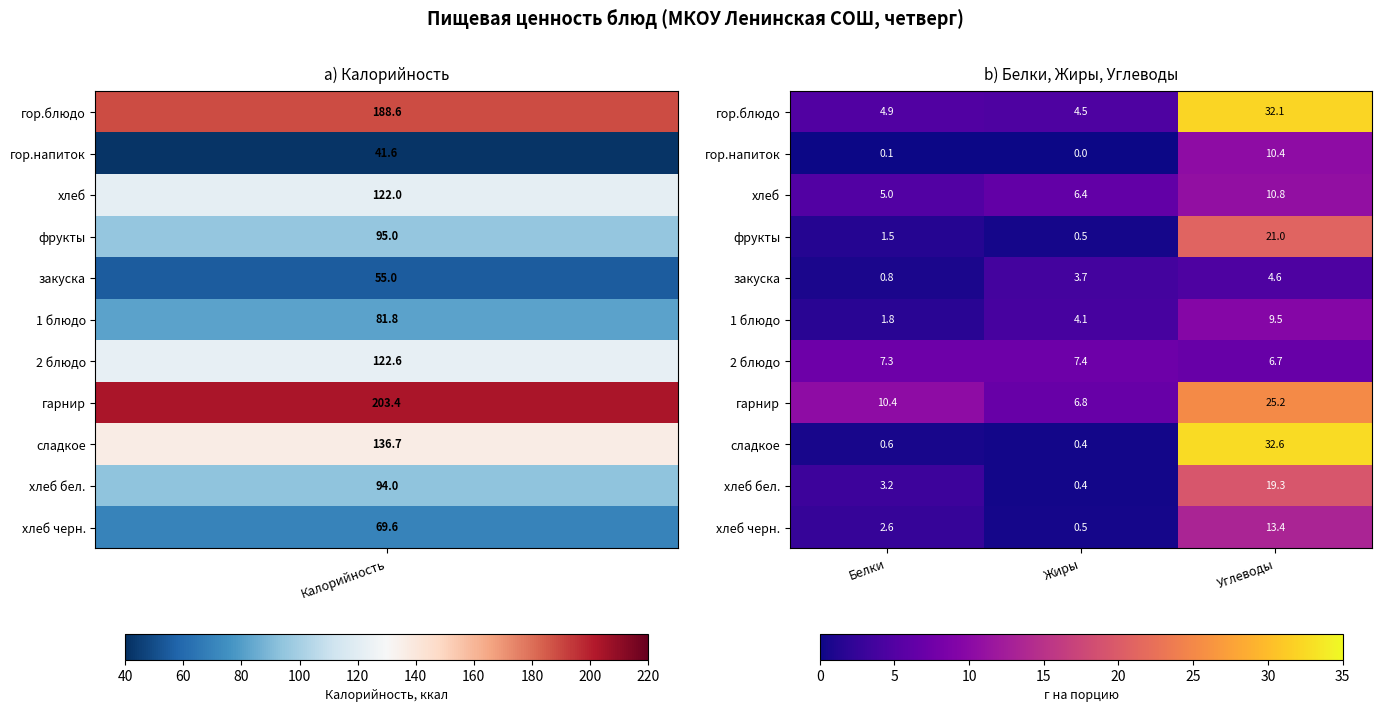

What is the maximum value shown in the chart?

32.6